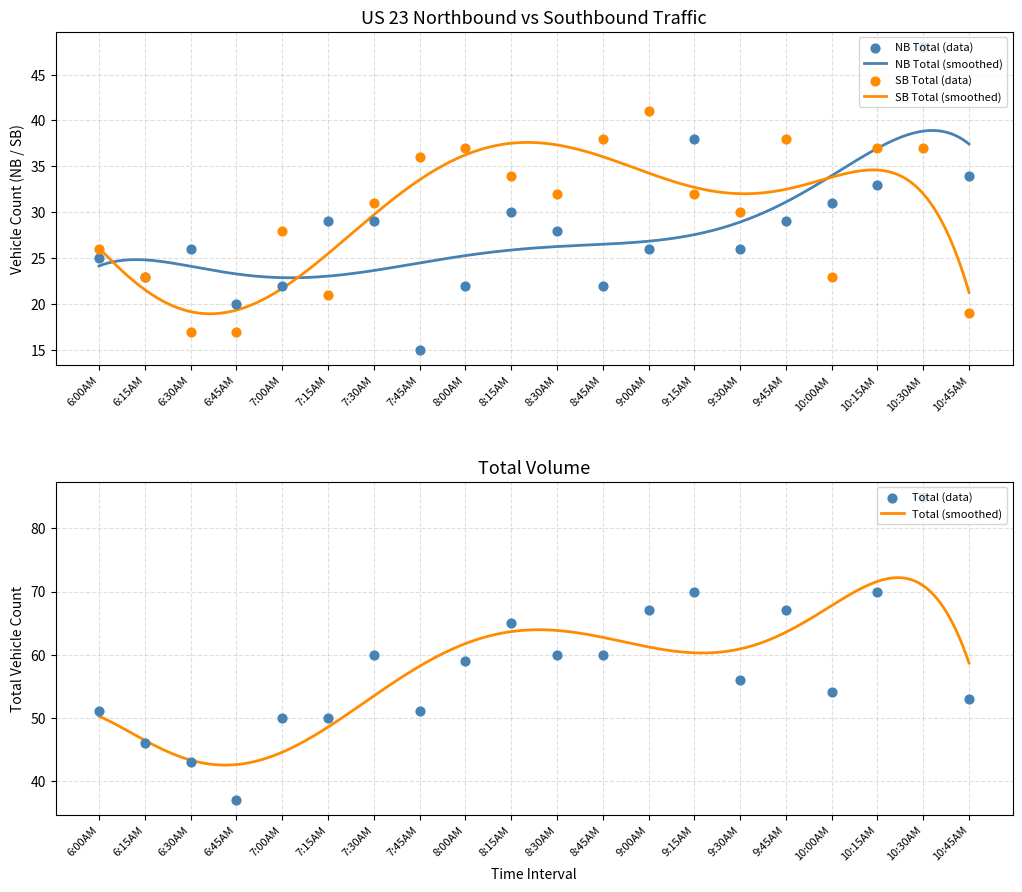

Is the value of NB Total at 7:30AM greater than the value of SB Total at 6:45AM?

Yes